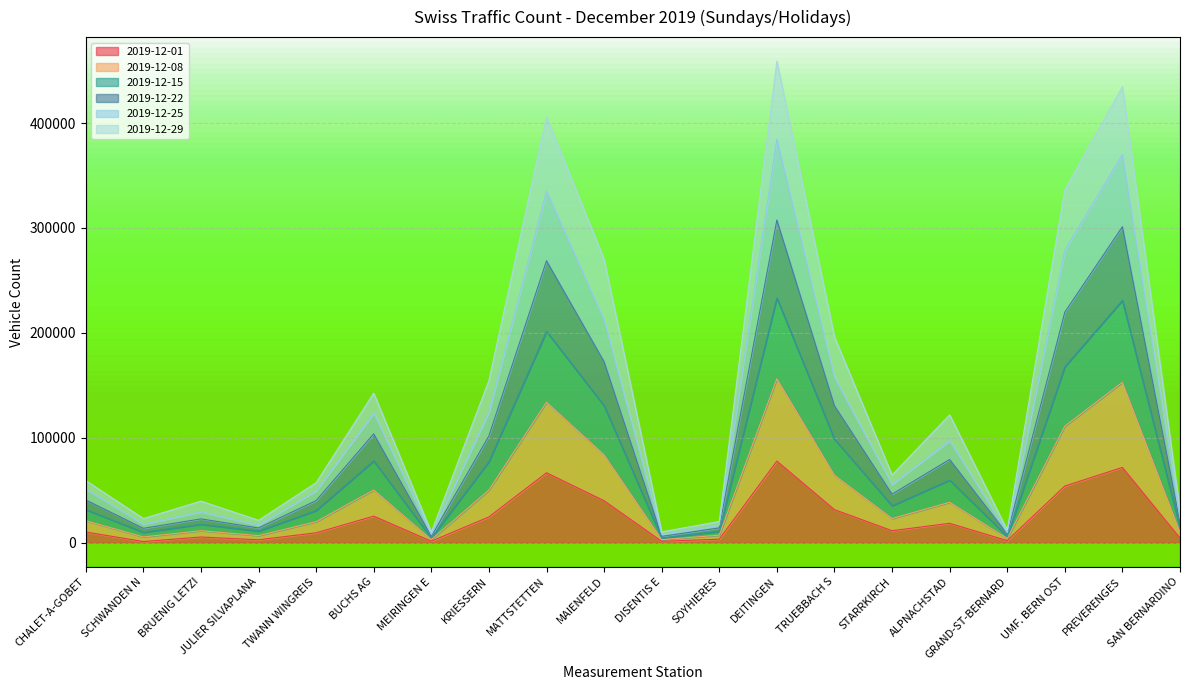

True or false: 2019-12-01 has a value of 11491 at STARRKIRCH.

True